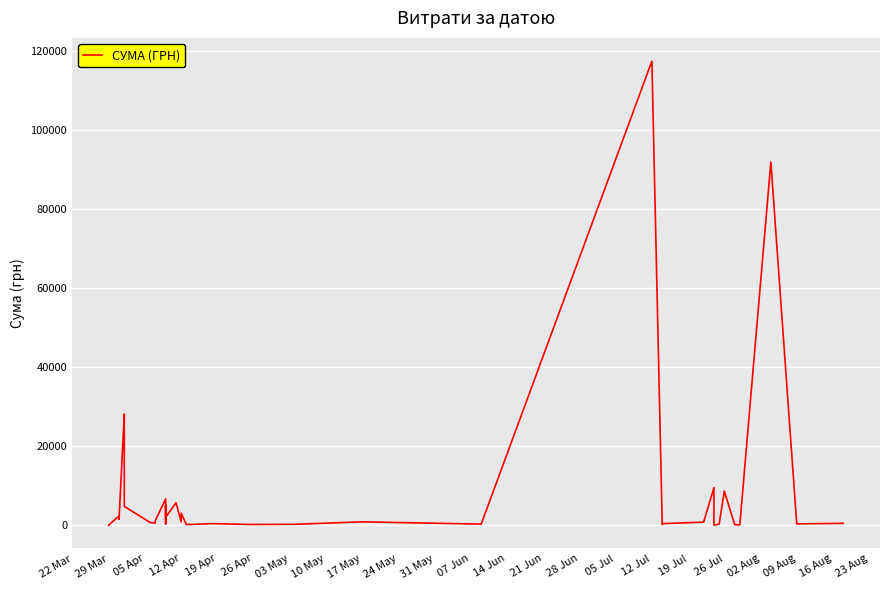

What is the value of the 28th point from the left?

117568.8